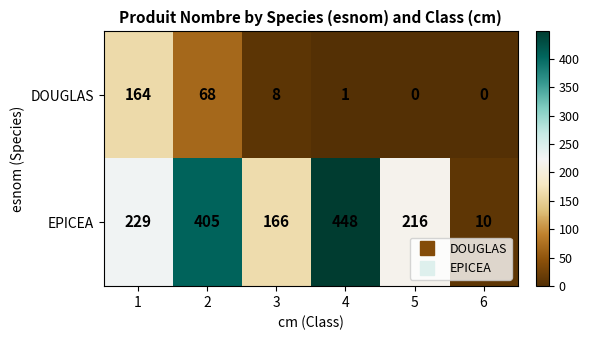

What value does the EPICEA series have at 4, to the nearest 5?

450